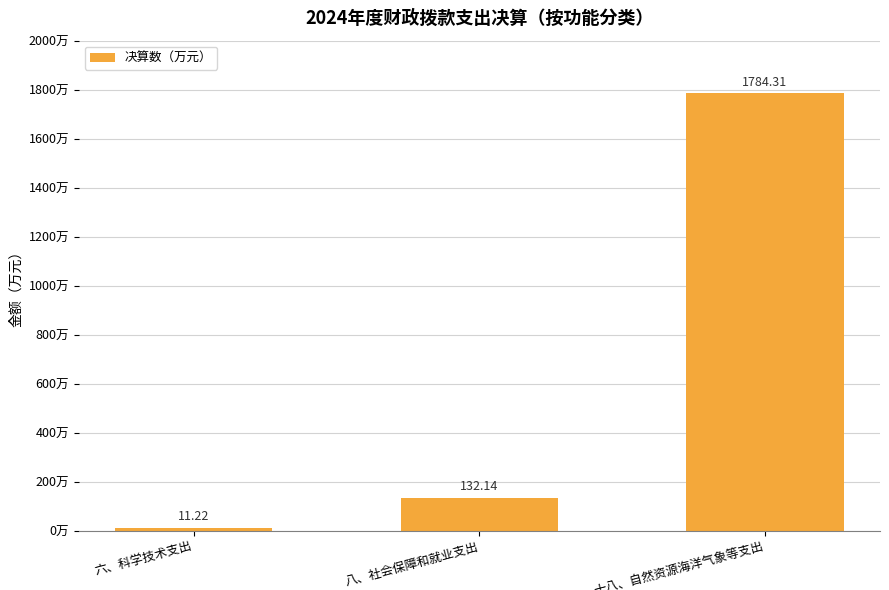

What is the smallest value displayed?

11.2